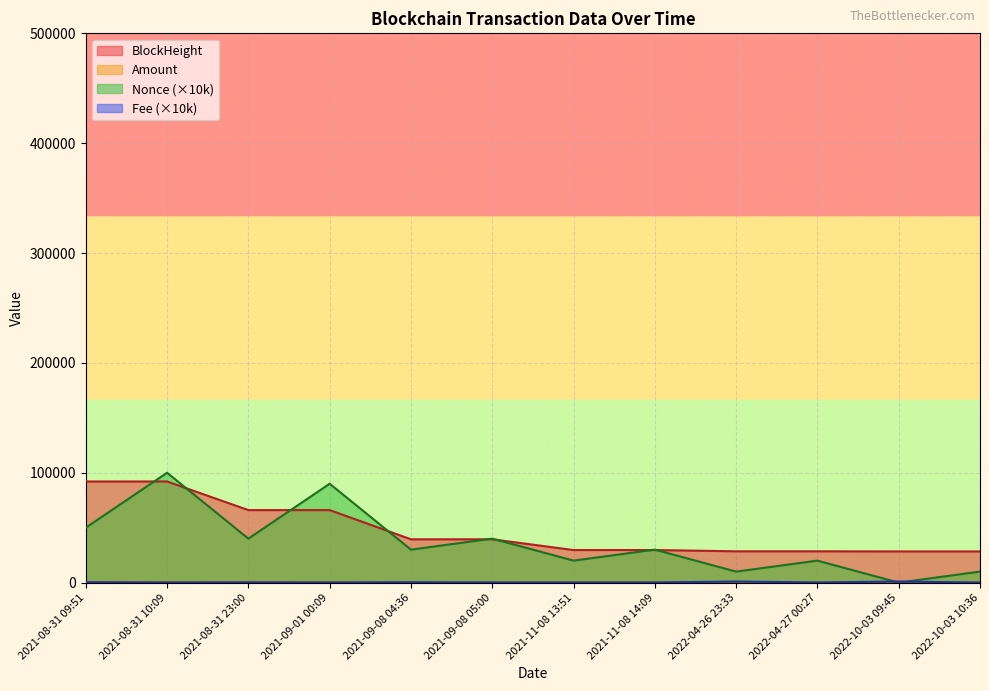

How many lines are shown in the chart?

4